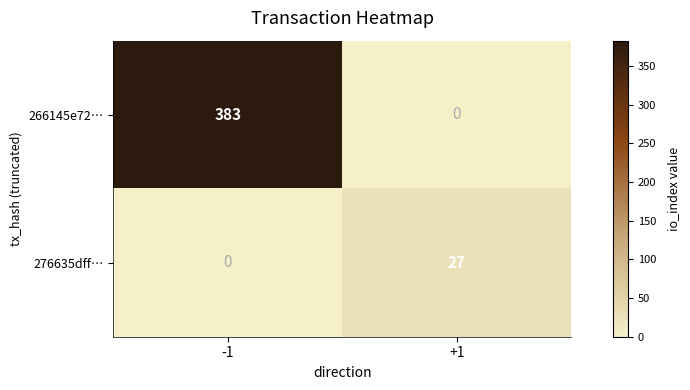

Where is 266145e72… nearest to the value 191?

+1